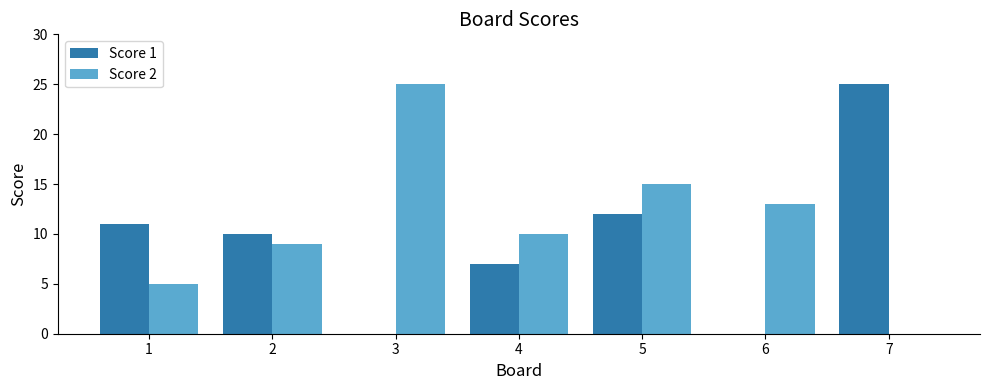

Count the number of data series in this chart.

2